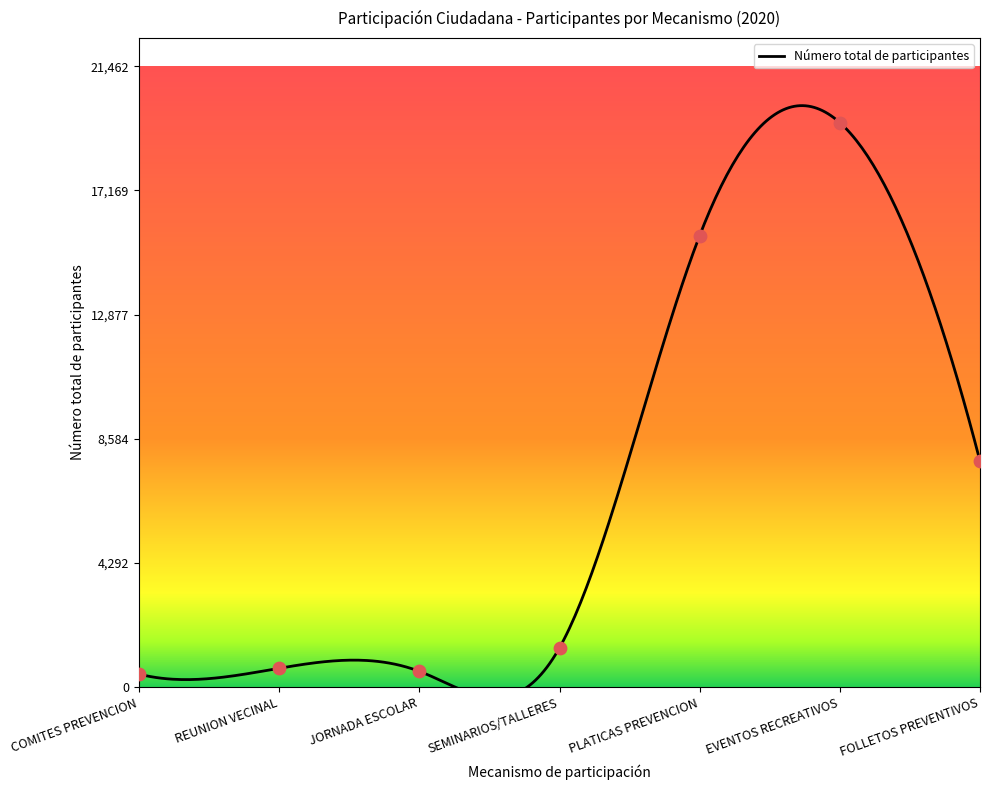

What is the change in value from JORNADA ESCOLAR to SEMINARIOS/TALLERES?

+817